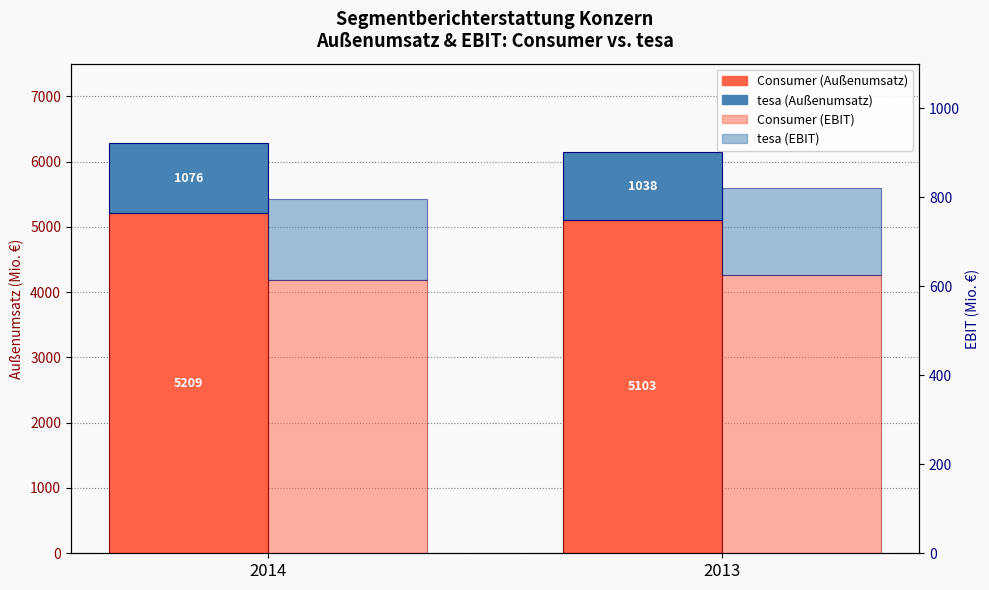

What is the spread (max minus min) of values at 2013?

4909